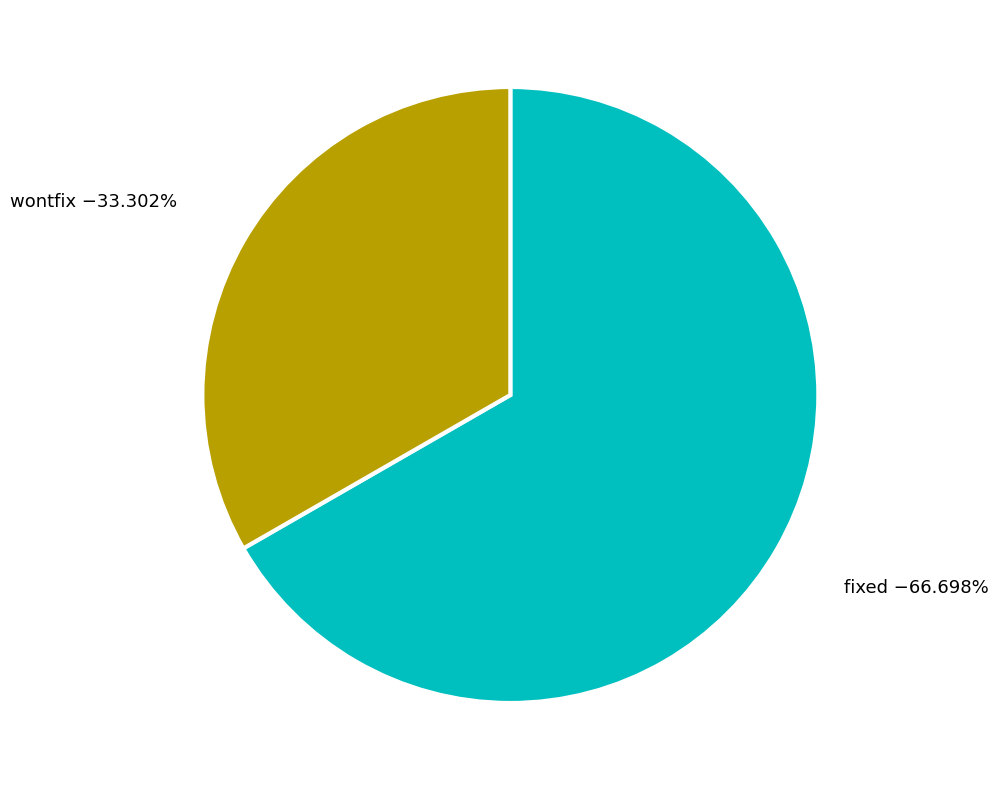

Does fixed account for over 50% of the chart?

Yes